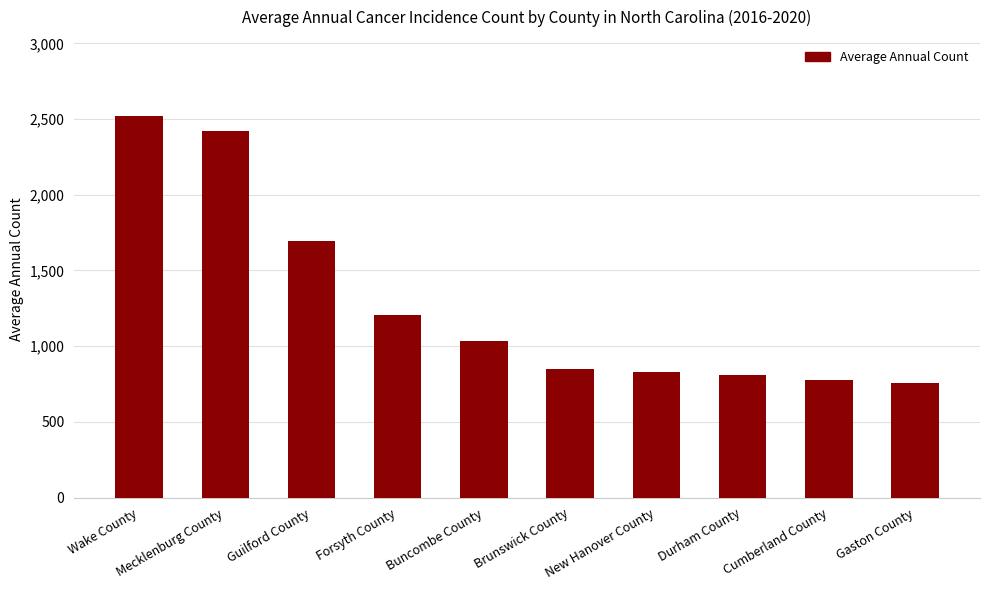

Reading right to left, extract all data points from this chart.

Gaston County=760	Cumberland County=776	Durham County=813	New Hanover County=827	Brunswick County=852	Buncombe County=1037	Forsyth County=1205	Guilford County=1694	Mecklenburg County=2419	Wake County=2519